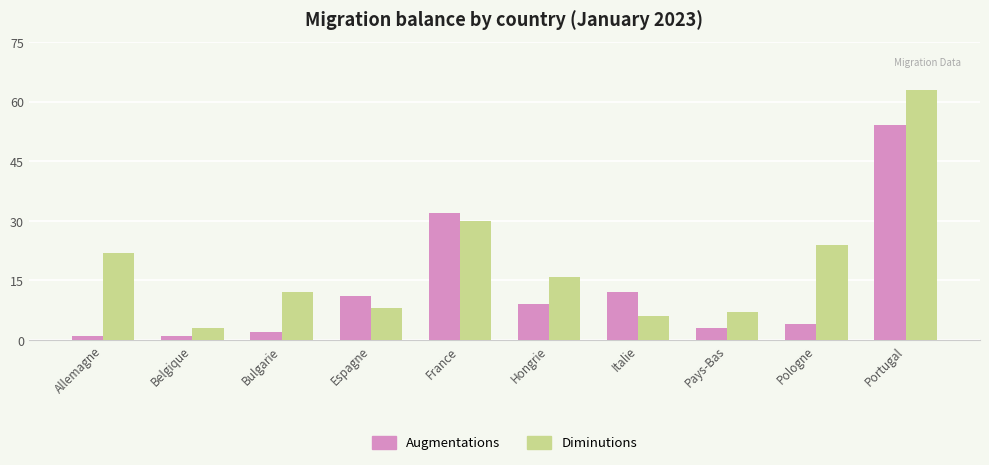

What is the difference between the highest and lowest values at Belgique?

2